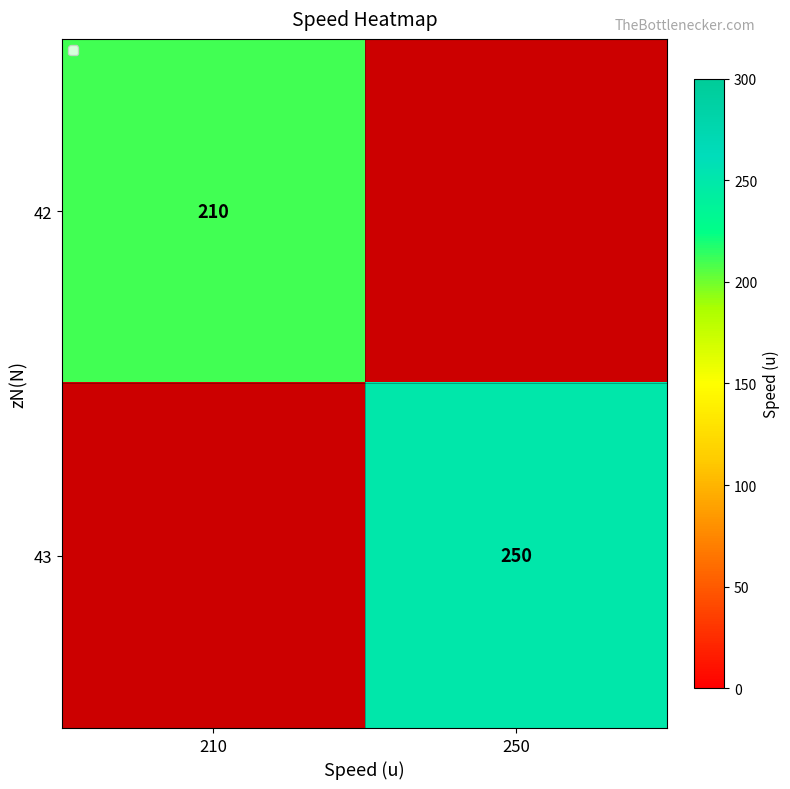

Is it true that 43 equals 250 at 250?

True